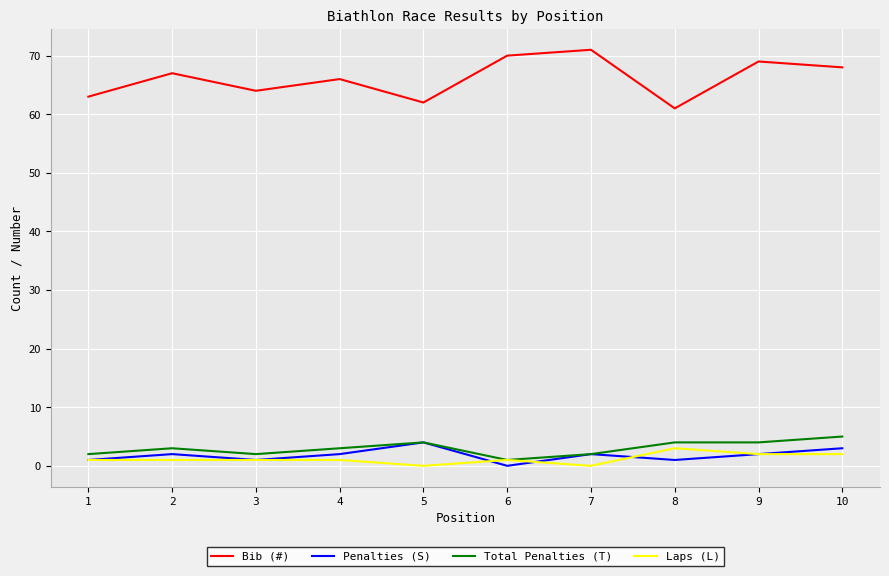

Reading left to right, list all the values displayed in this chart.

Bib (#): 1=63	2=67	3=64	4=66	5=62	6=70	7=71	8=61	9=69	10=68
Penalties (S): 1=1	2=2	3=1	4=2	5=4	6=0	7=2	8=1	9=2	10=3
Total Penalties (T): 1=2	2=3	3=2	4=3	5=4	6=1	7=2	8=4	9=4	10=5
Laps (L): 1=1	2=1	3=1	4=1	5=0	6=1	7=0	8=3	9=2	10=2